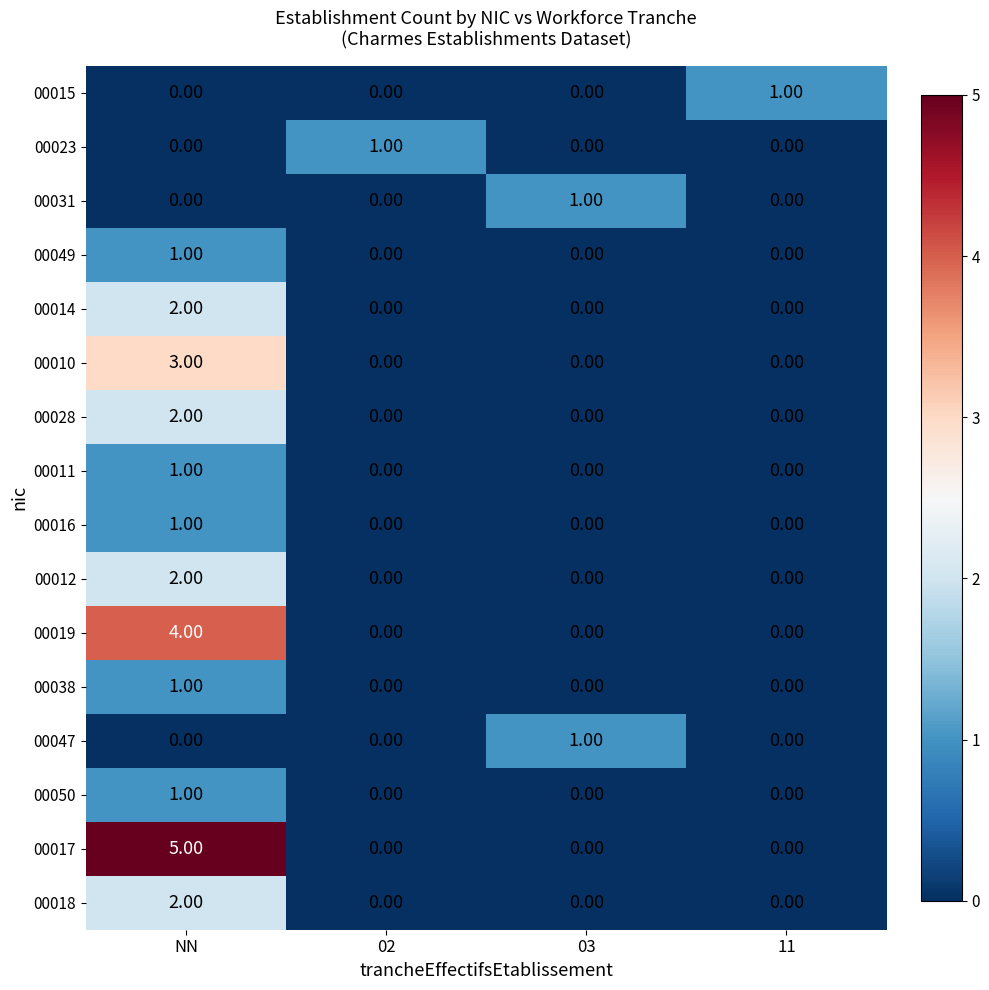

Which label corresponds to the largest value in the chart?

NN